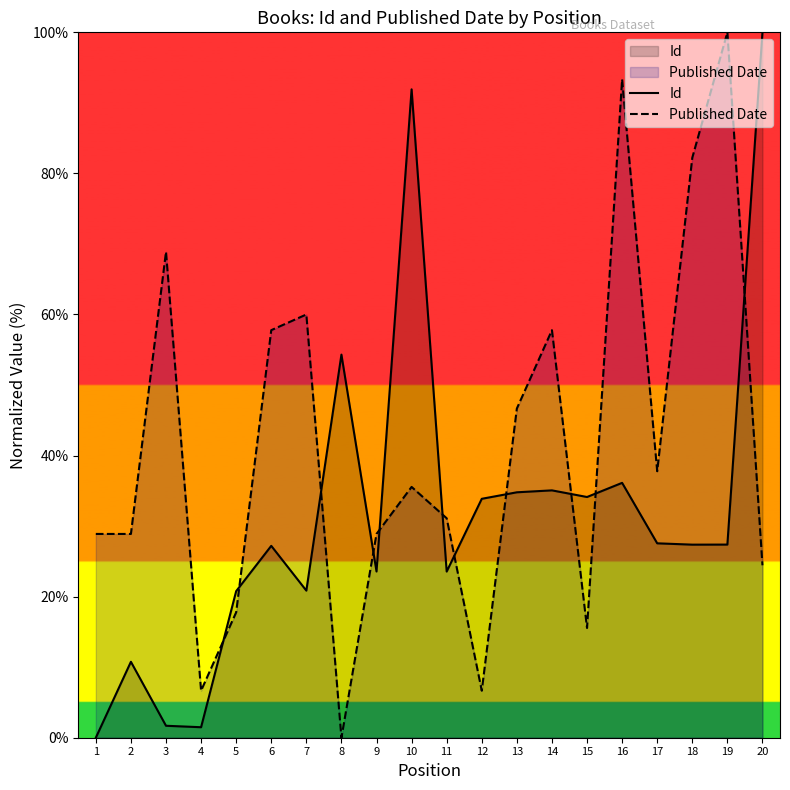

Is the value of Id at 14 greater than the value of Published Date at 1?

Yes